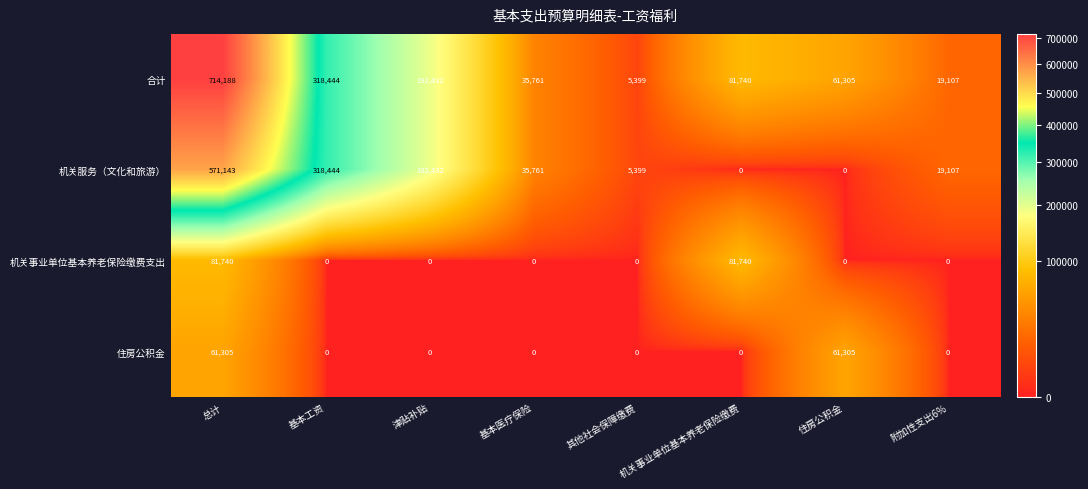

What is the difference between the second highest and second lowest values in the 住房公积金 series?

61305